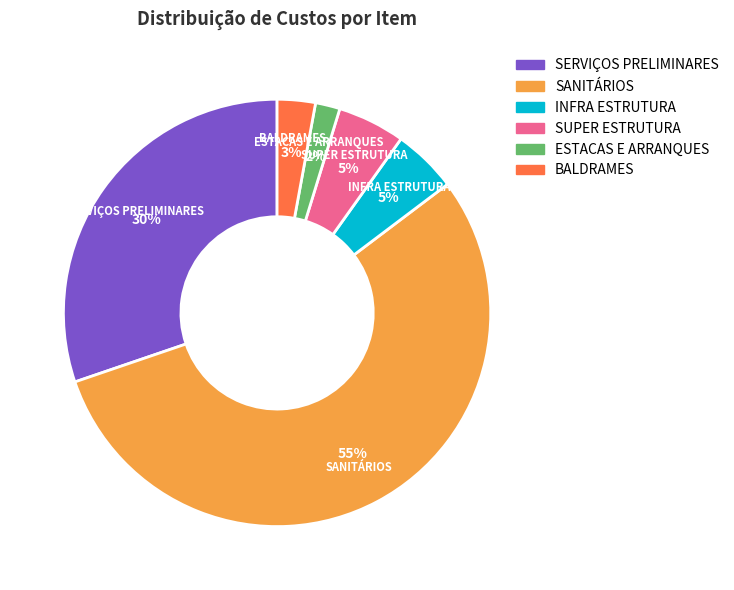

To the nearest percent, what is the difference between the largest and smallest slice percentages?

53%